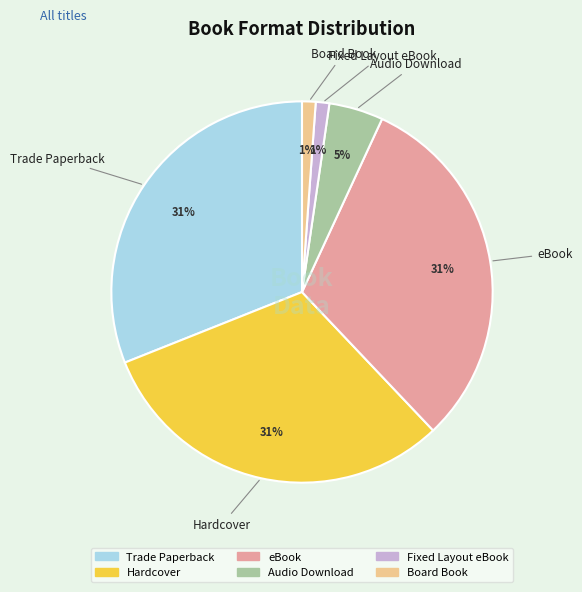

Does Fixed Layout eBook represent more than half of the total?

No